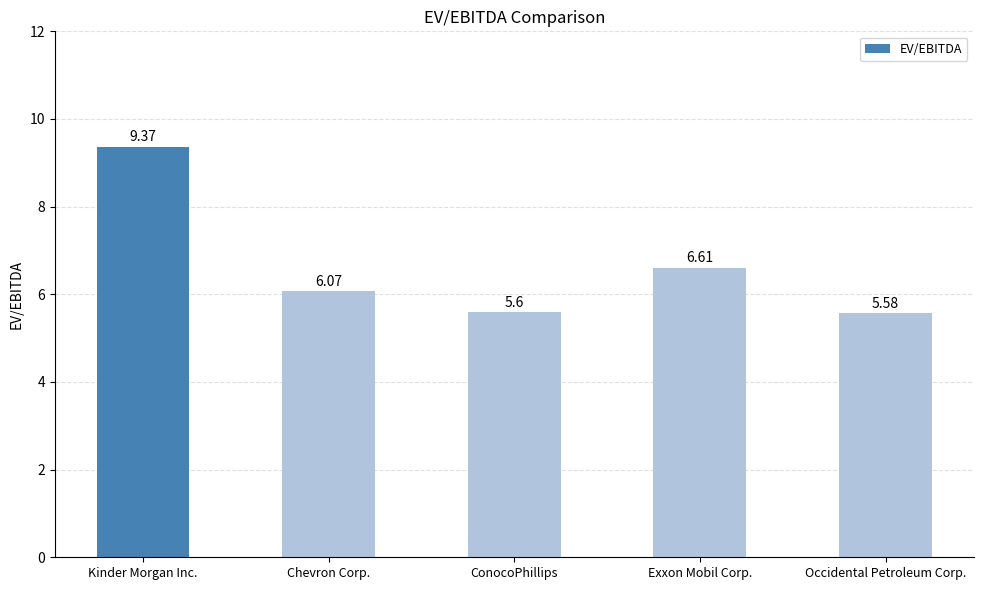

How many series are shown in this chart?

1